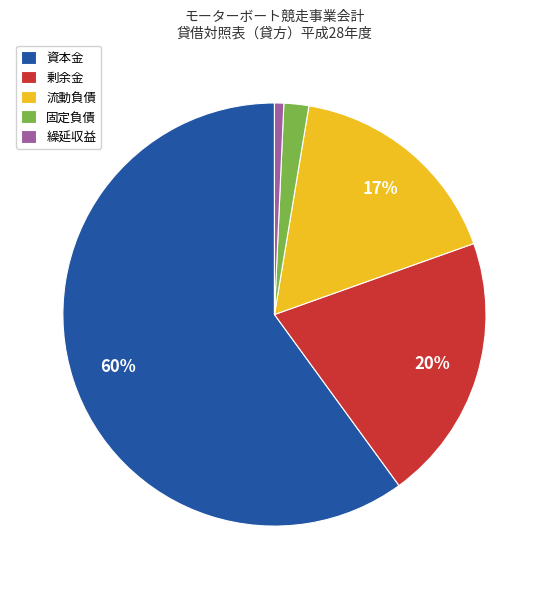

Is the sum of 剰余金 and 繰延収益 greater than half?

No